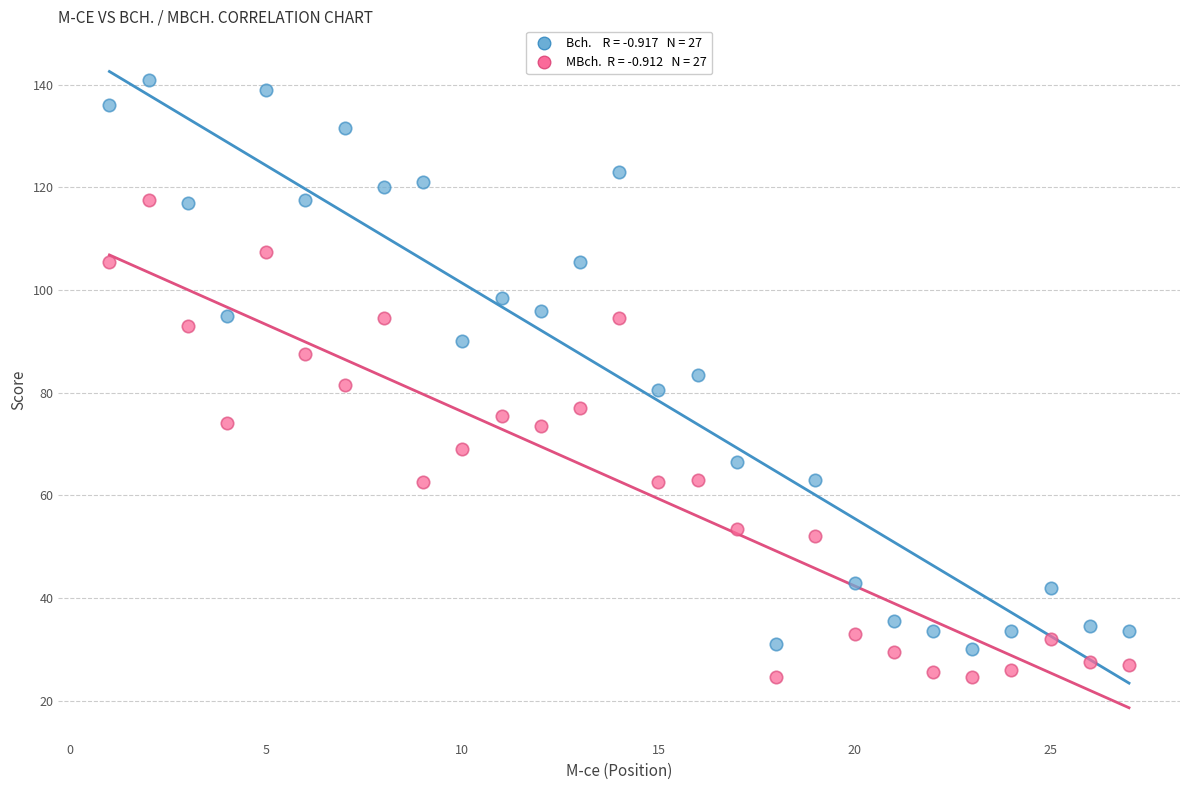

Across all data points, what is the range of Y values (max minus min)?

116.5